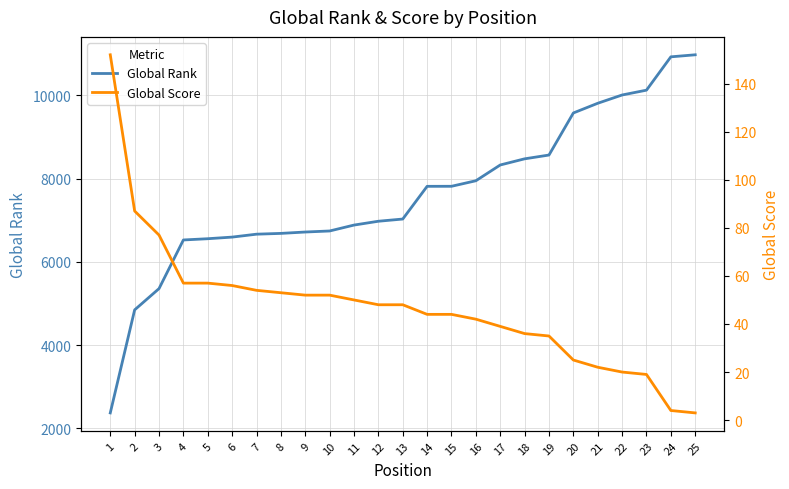

How many distinct data groups are displayed?

2